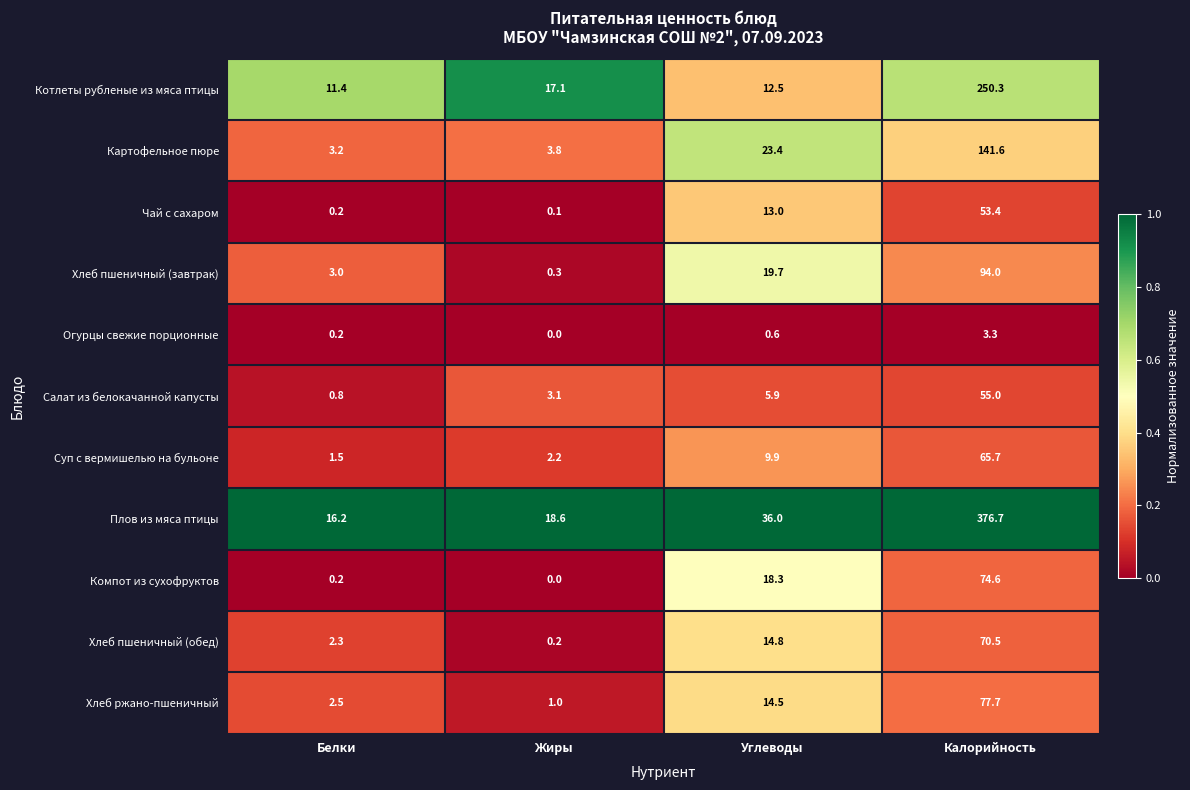

The Картофельное пюре series shows 33.5 at Углеводы. True or false?

False